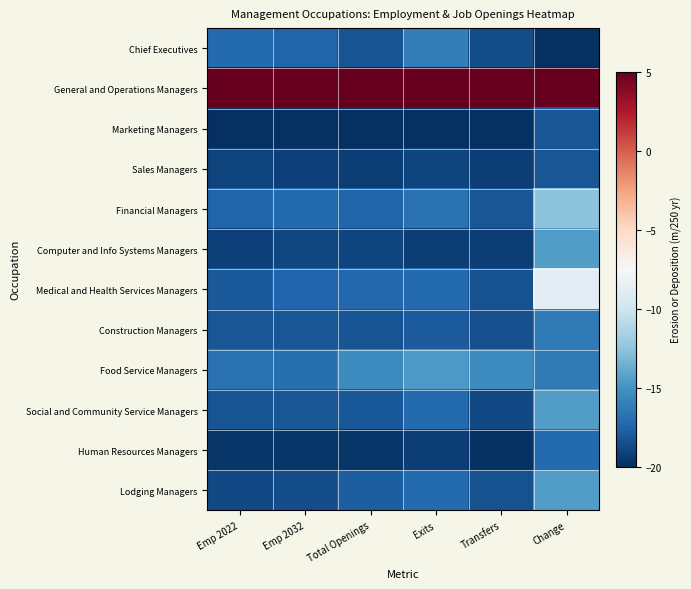

What is the maximum value shown in the chart?

5.0